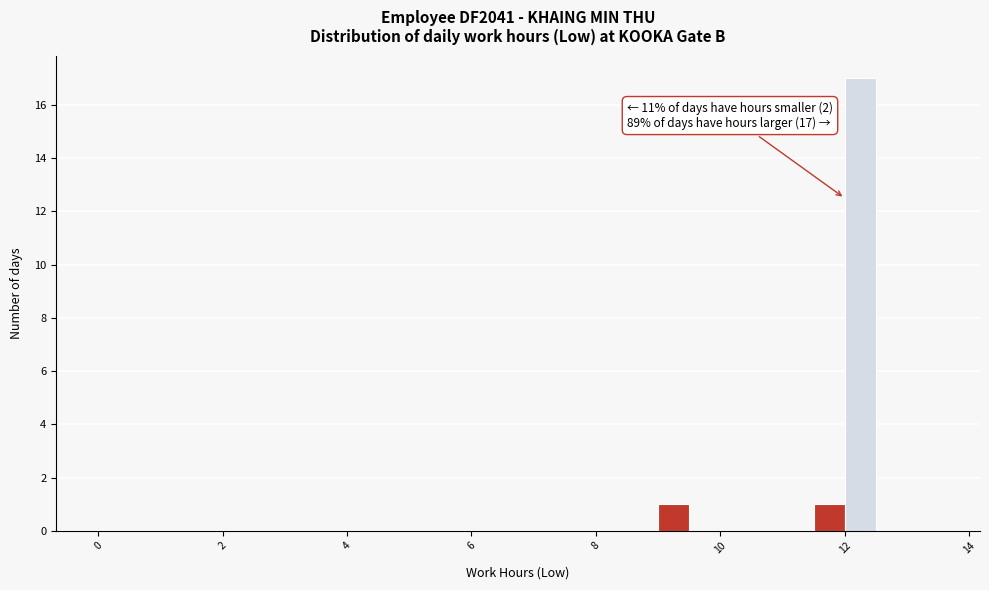

Around what value on the x-axis is the tallest bar? Give the approximate position of its centre, as read against the axis.

12.2